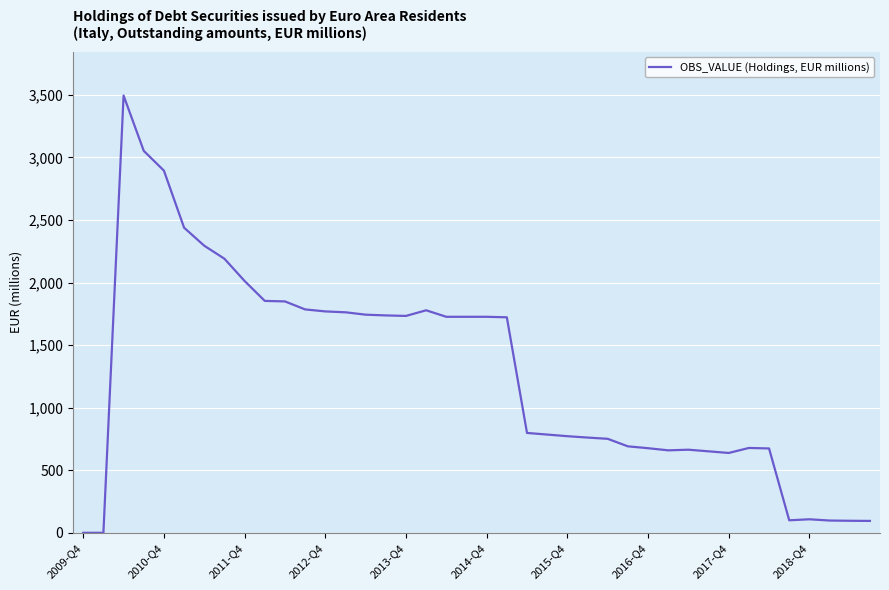

What is the greatest value displayed?

3494